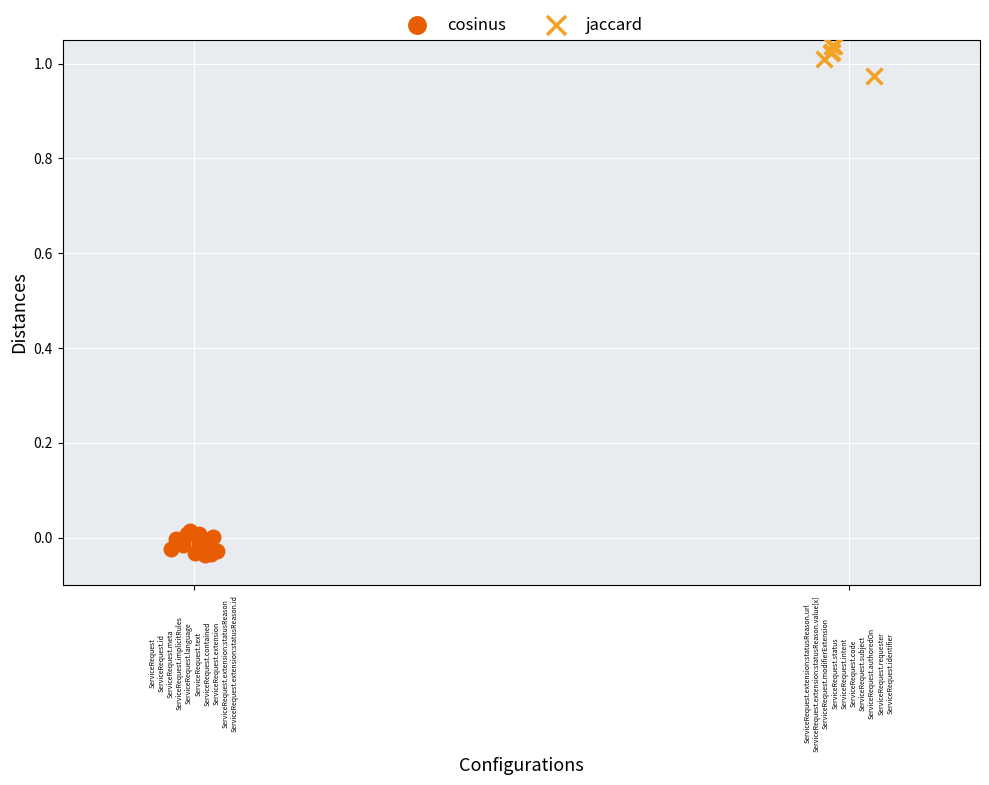

Which series contains the highest Y value?

jaccard